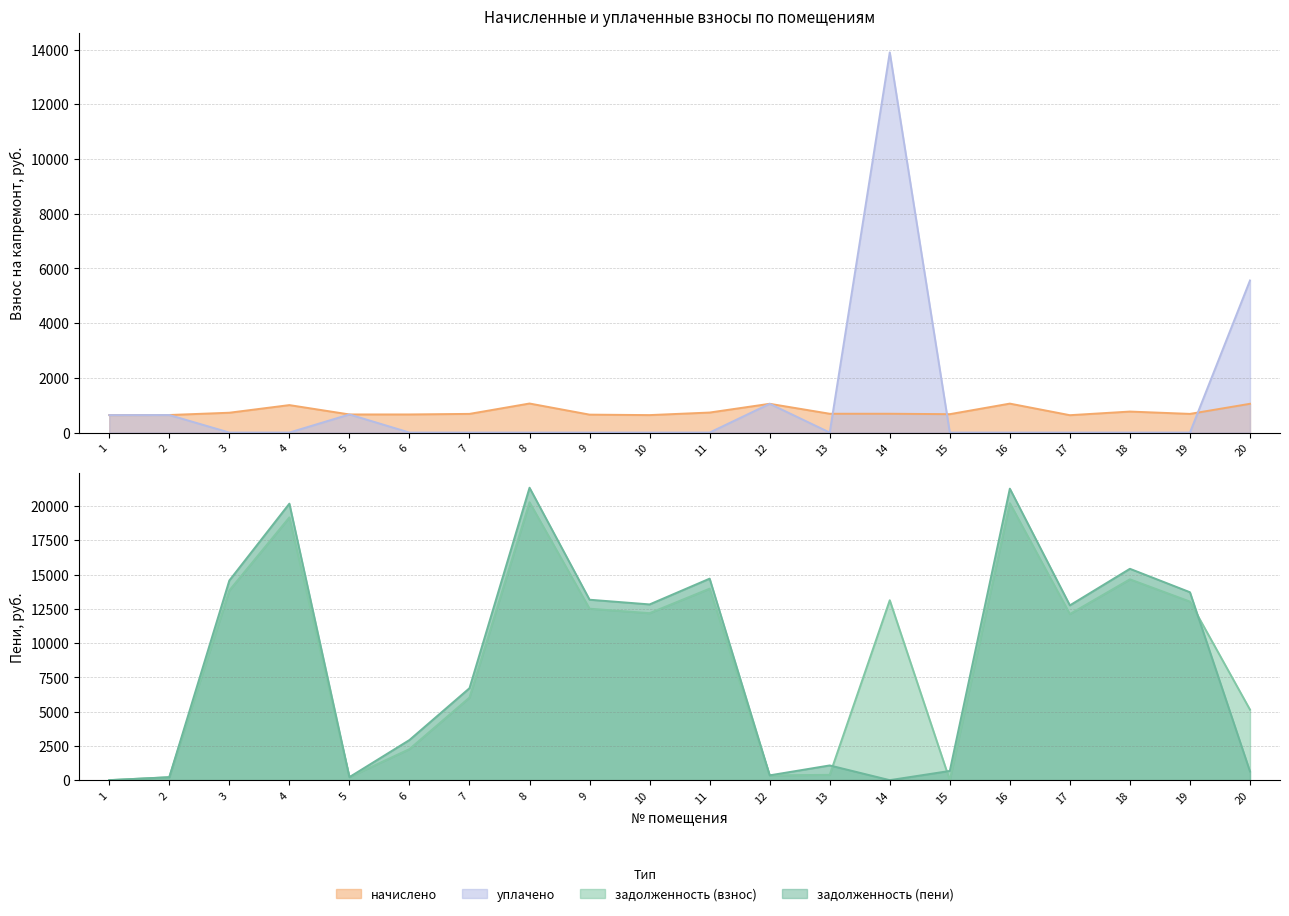

In задолженность (взнос), how many points are lower than both neighbors (excluding endpoints)?

5